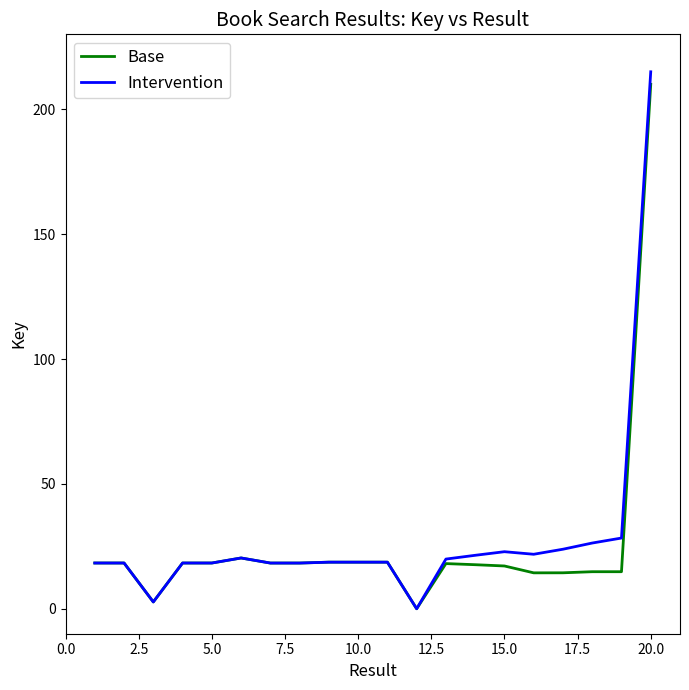

At how many categories does at least one series exceed 165?

1